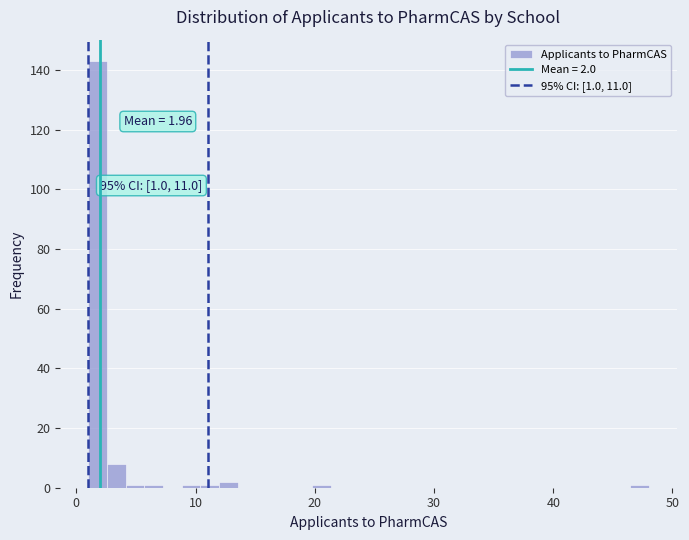

Around what value on the x-axis is the tallest bar? Give the approximate position of its centre, as read against the axis.

2